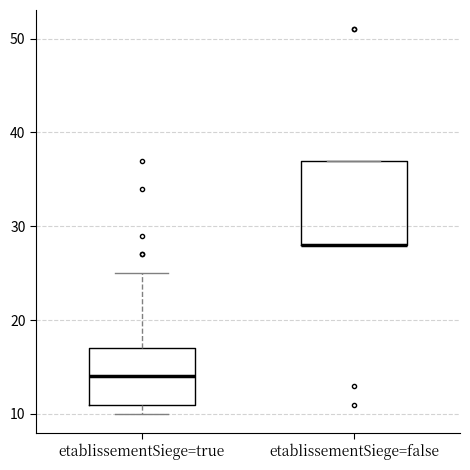

Reading left to right, transcribe this box plot: for each box, give where its median line is, the range the box spans, and where its two whiskers end, as read against the y-axis. The values are not printed on the chart, so give them approximately, as read against the axis.

etablissementSiege=true: median 14, box 11 to 17, whiskers 10 to 25
etablissementSiege=false: median 28 (drawn on the box's lower edge), box 28 to 37, whiskers 28 to 37